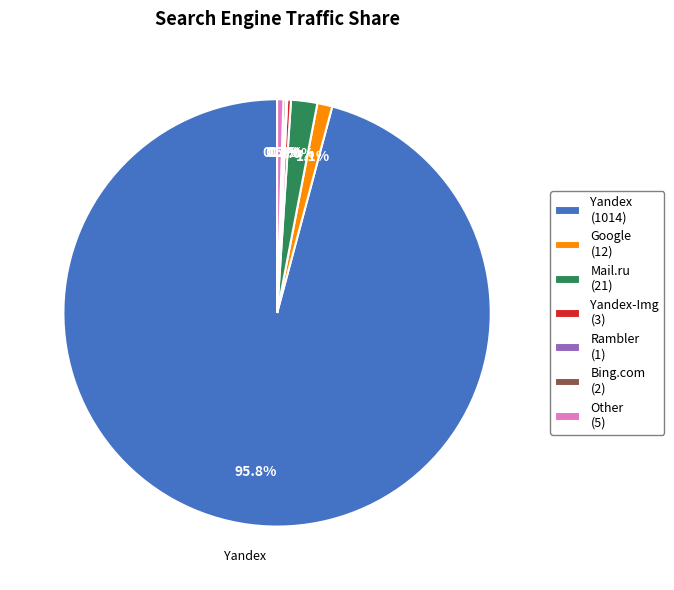

Is there a majority slice in this chart?

Yes